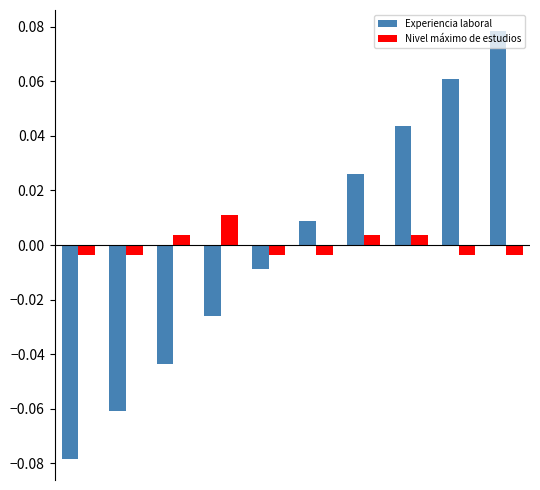

Rank the series by their maximum value, from highest to lowest.

Experiencia laboral, Nivel máximo de estudios